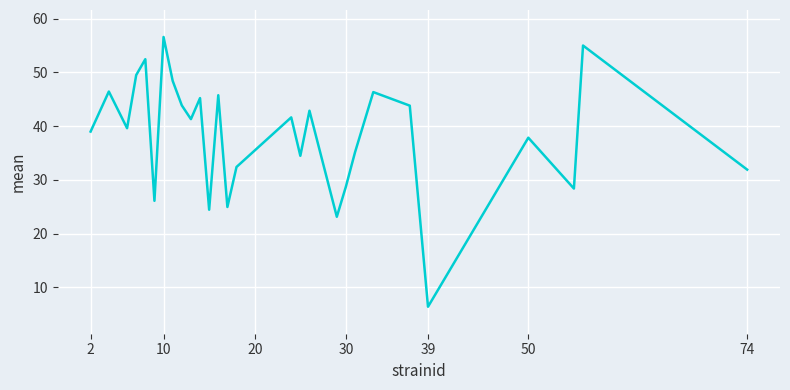

What is the sum of all values?

1071.4